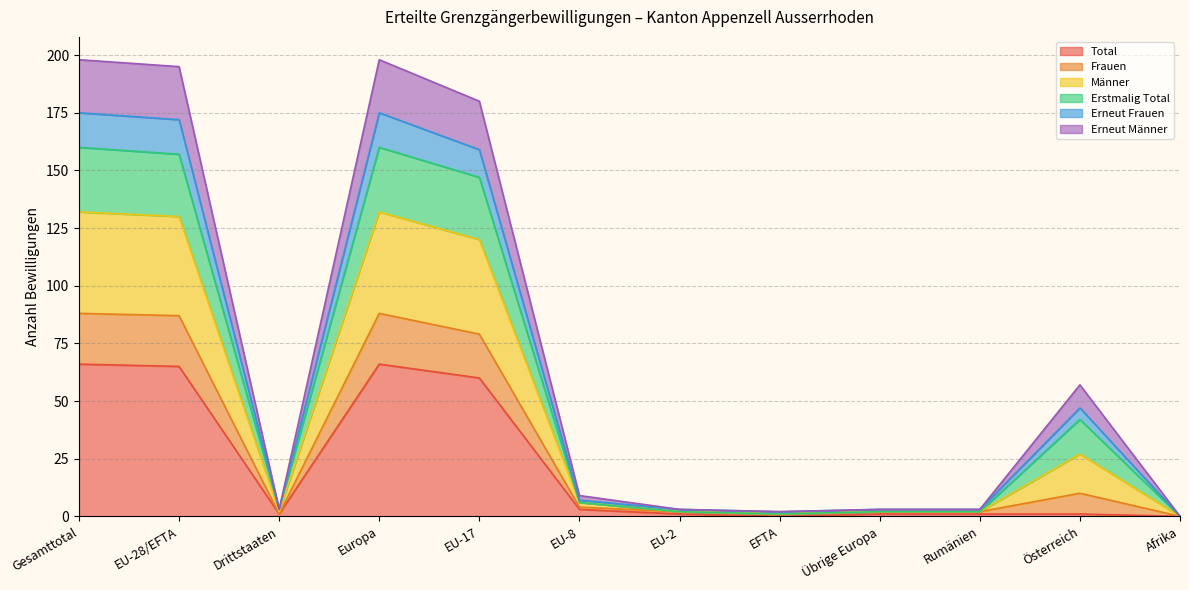

What is the label of the 8th point from the right?

EU-17